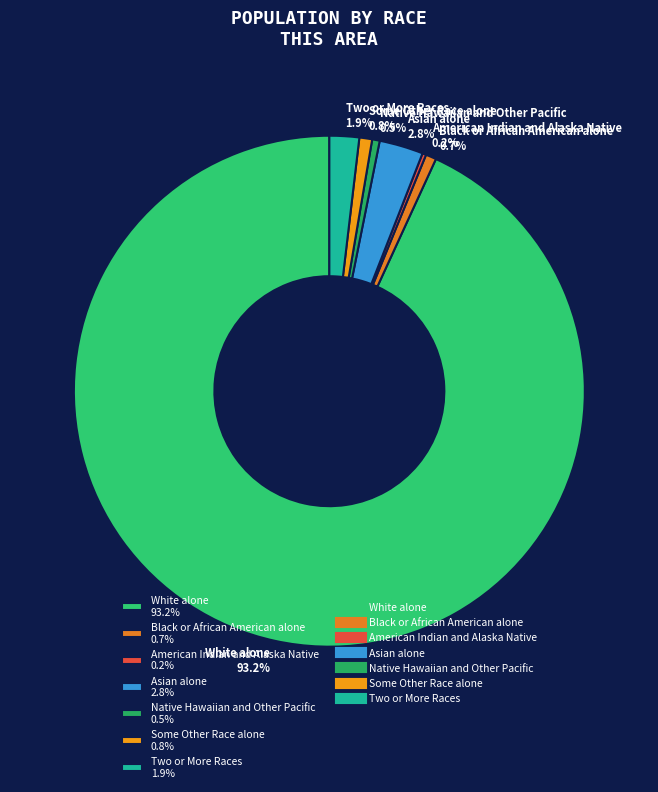

Is there any slice that represents more than half of the pie?

Yes